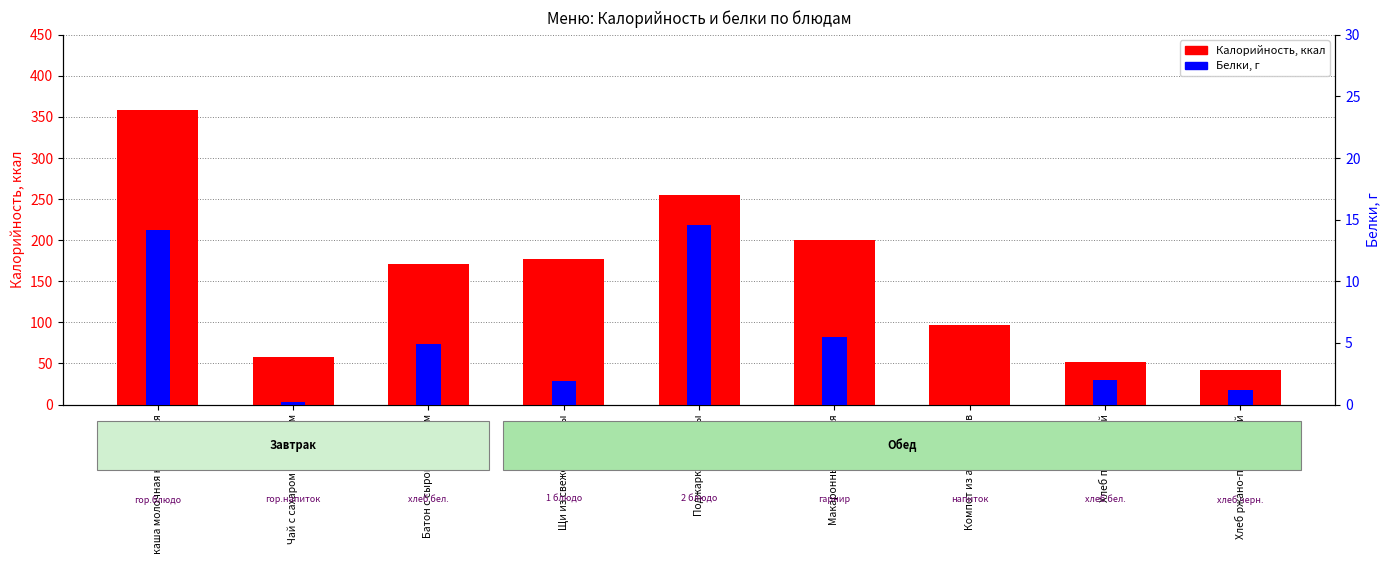

Reading left to right, transcribe all the data shown in this chart.

Калорийность: каша молочная кукурузная=359.0	Чай с сахаром и лимоном=58.0	Батон с сыром и маслом=170.9	Щи из свежей капусты=177.5	Поджарка из птицы=255.0	Макаронные изделия=200.5	Компот из апельсинов=97.0	Хлеб пшеничный=52.0	Хлеб ржано-пшеничный=42.0
Белки: каша молочная кукурузная=14.2	Чай с сахаром и лимоном=0.2	Батон с сыром и маслом=4.9	Щи из свежей капусты=1.9	Поджарка из птицы=14.6	Макаронные изделия=5.5	Компот из апельсинов=0.0	Хлеб пшеничный=2.0	Хлеб ржано-пшеничный=1.2